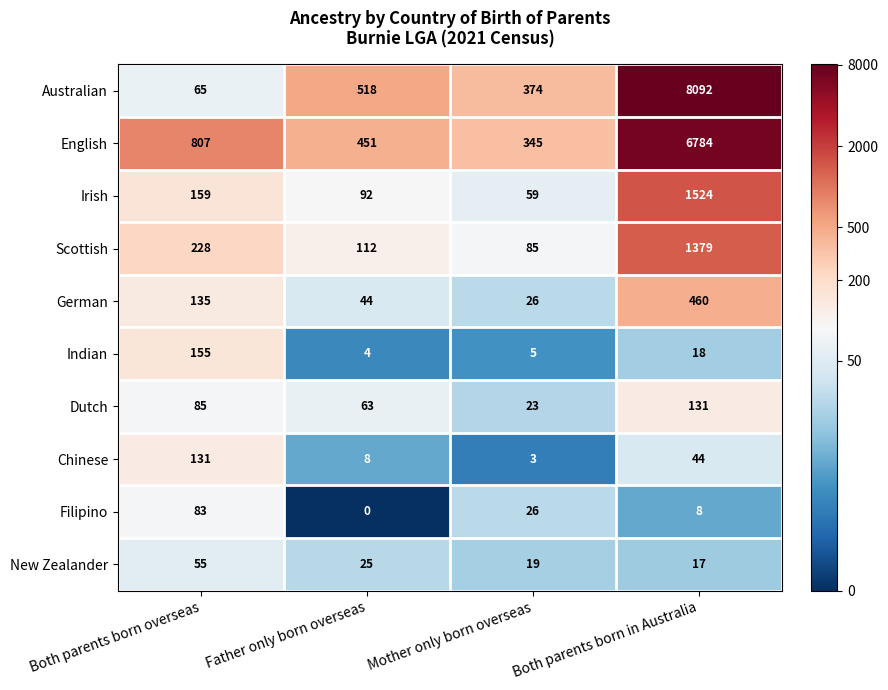

What is the spread (max minus min) of values at Both parents born in Australia?

8084